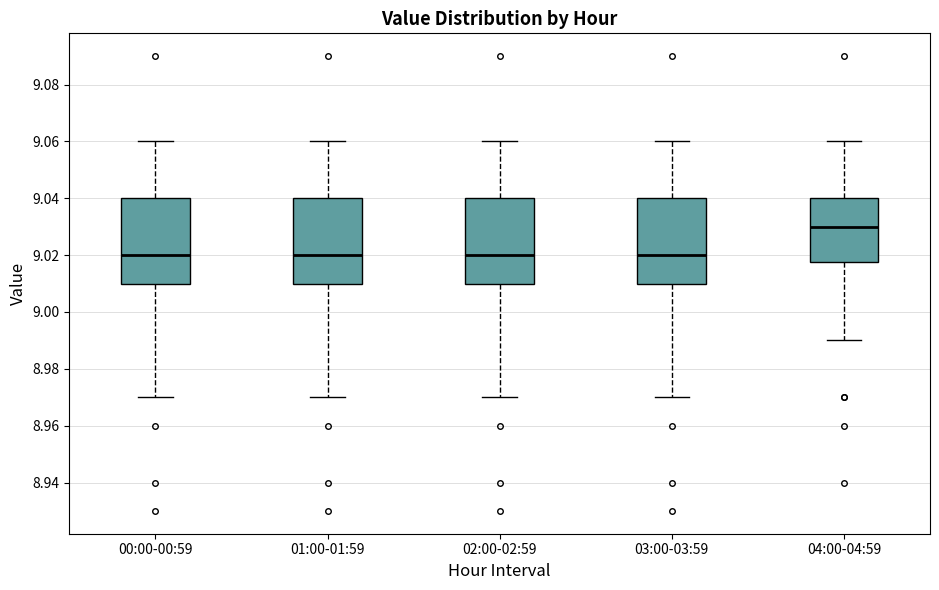

Which box's median line is the highest?

04:00-04:59